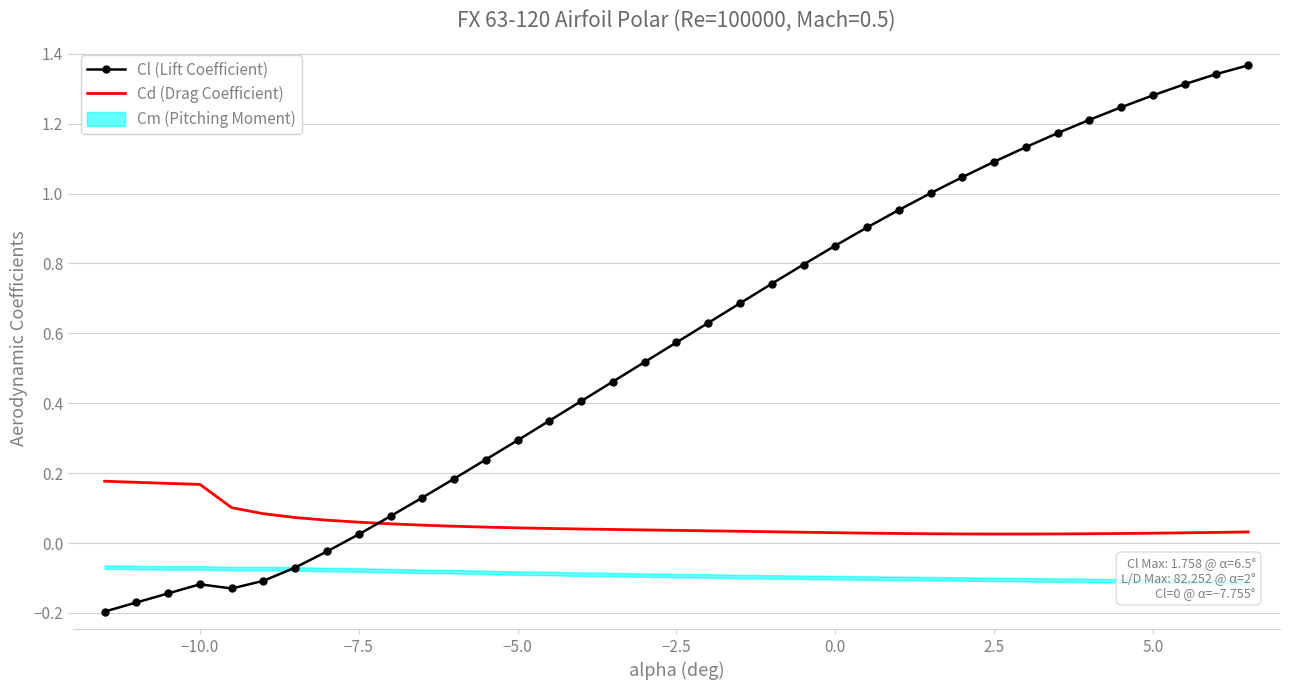

Which series has the widest spread of values?

Cl (Lift Coefficient)